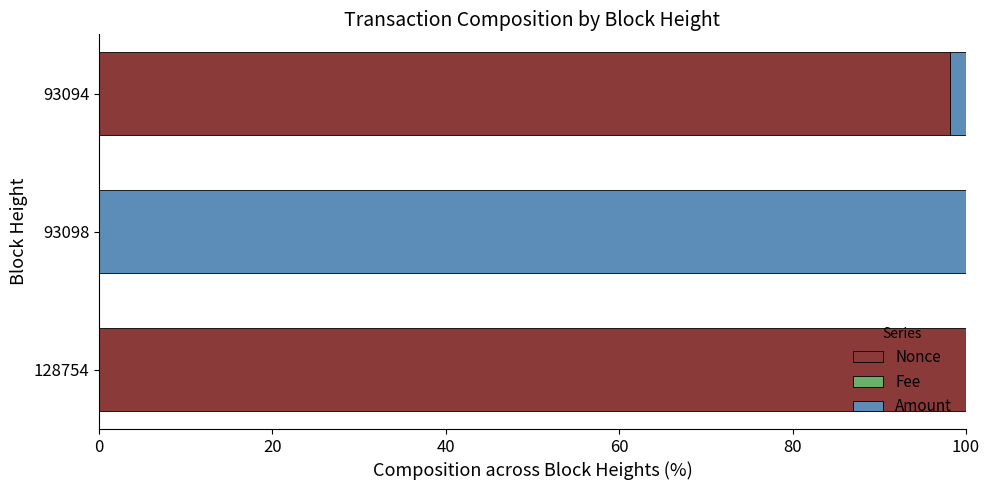

The value of Nonce at 93098 is 31.4. True or false?

False